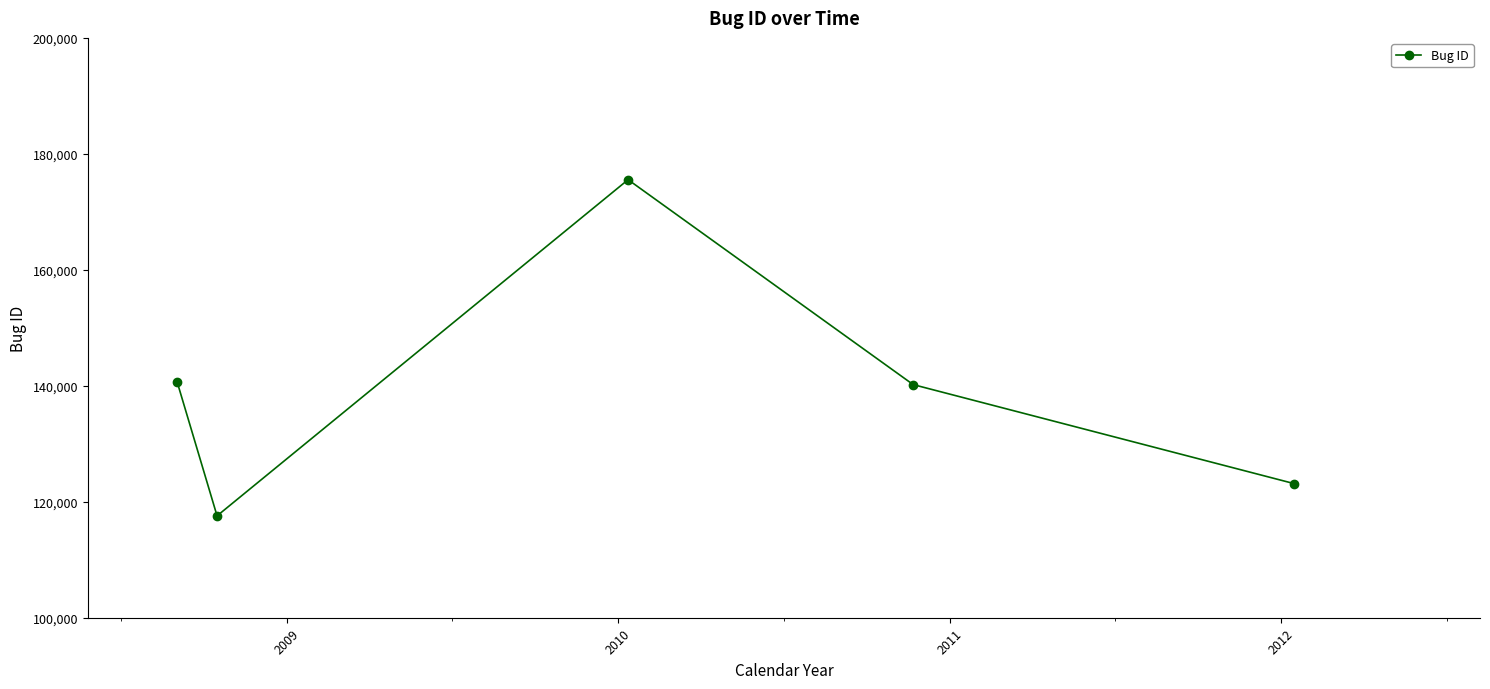

What is the maximum value shown in the chart?

175546